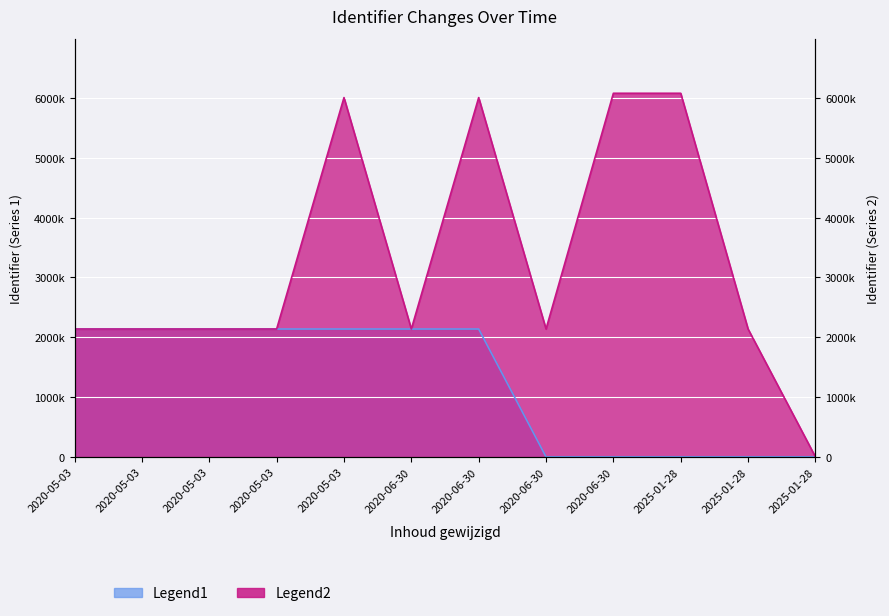

True or false: Legend1 has a value of 1288673 at 2020-05-03.

False